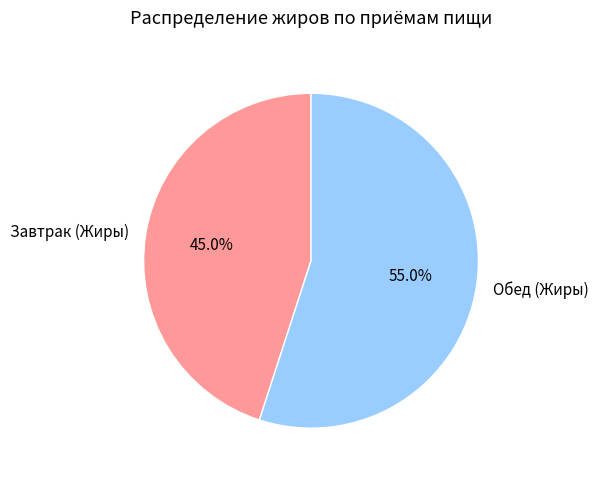

Is Обед (Жиры) the majority of the pie?

Yes